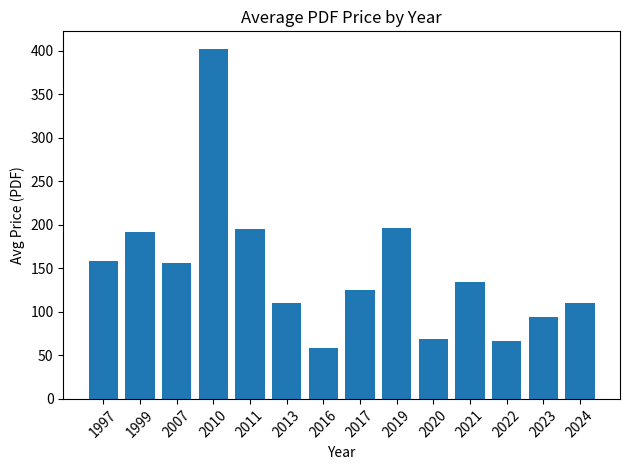

Is it true that the value at 2013 is 176.5?

False